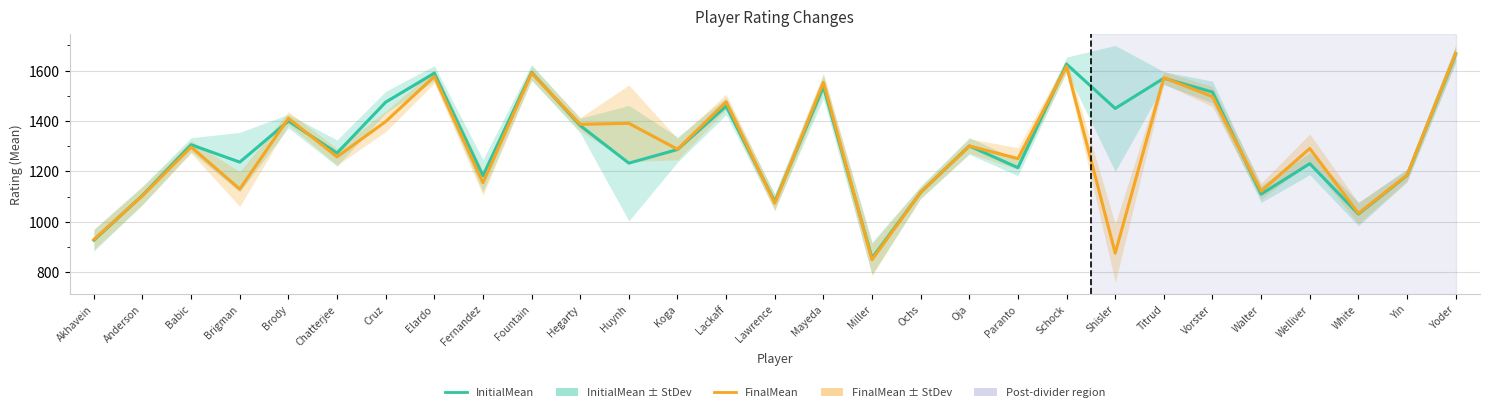

What is the average value of the InitialMean series?

1308